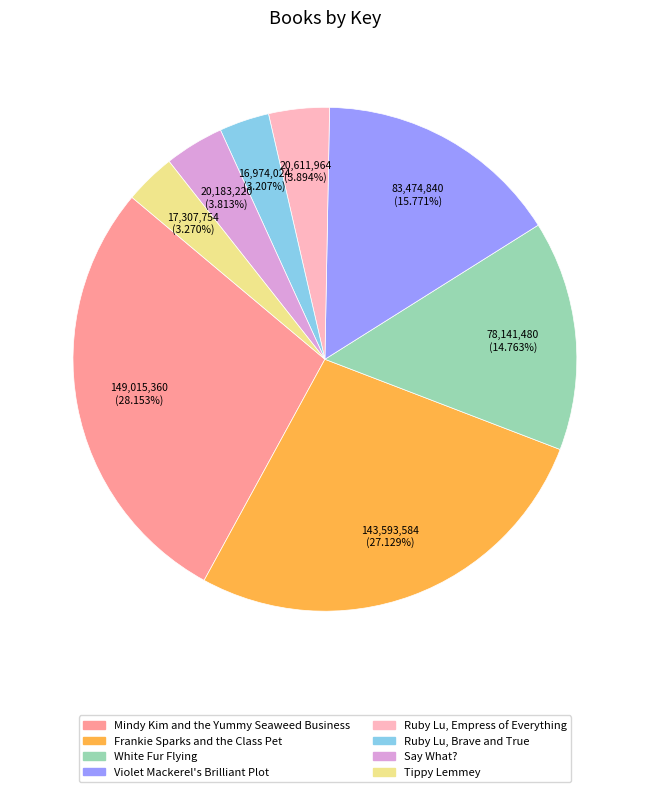

Do Frankie Sparks and the Class Pet and Violet Mackerel's Brilliant Plot together represent more than half of the pie?

No